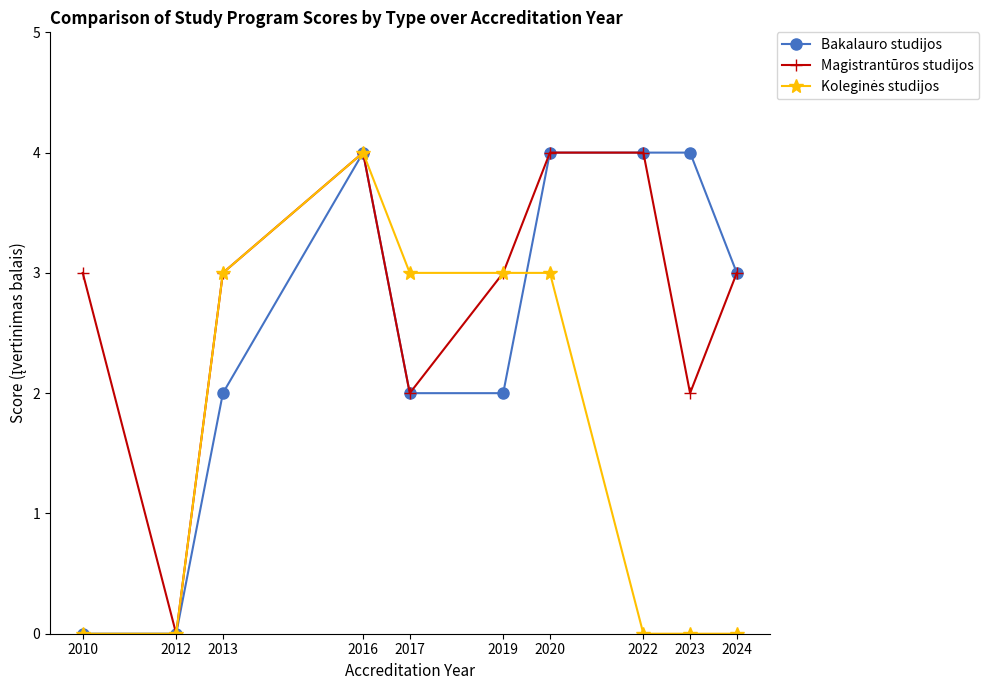

At which category does Bakalauro studijos reach its first local peak?

2016